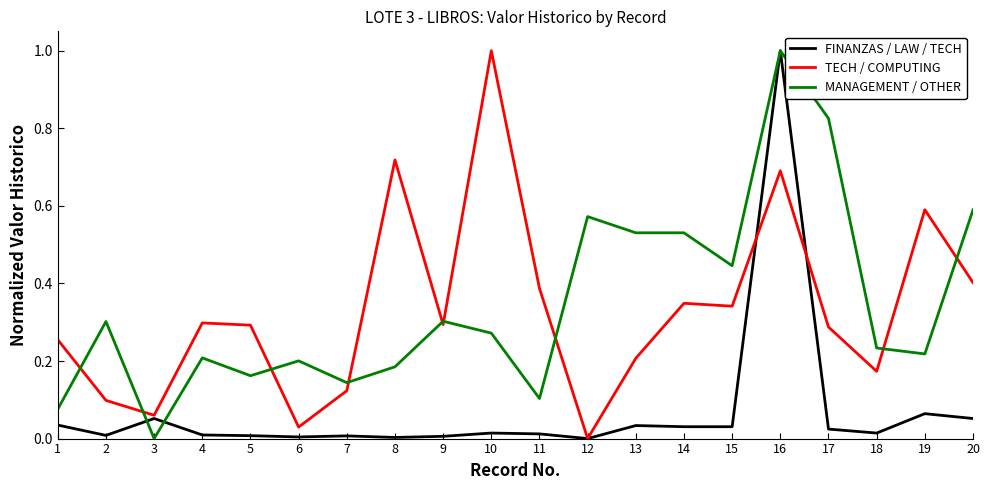

Which category has the lowest value in the TECH / COMPUTING series?

12